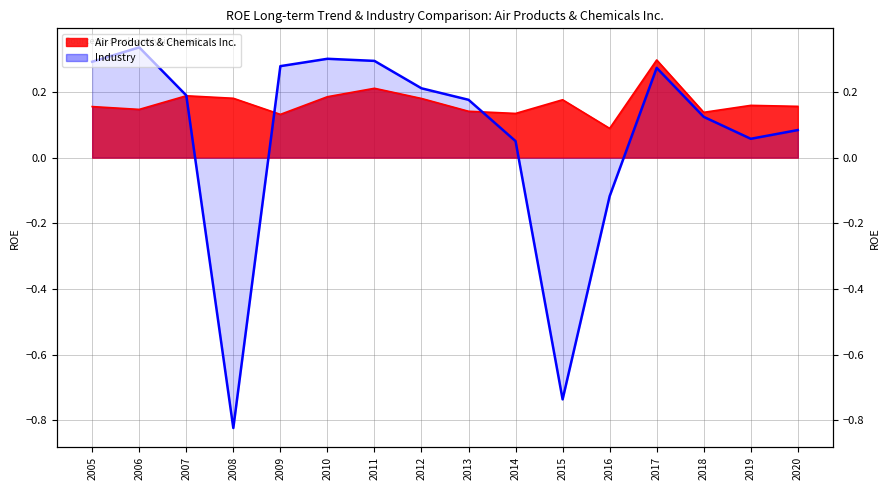

At which category is the sum across all series the highest?

2017